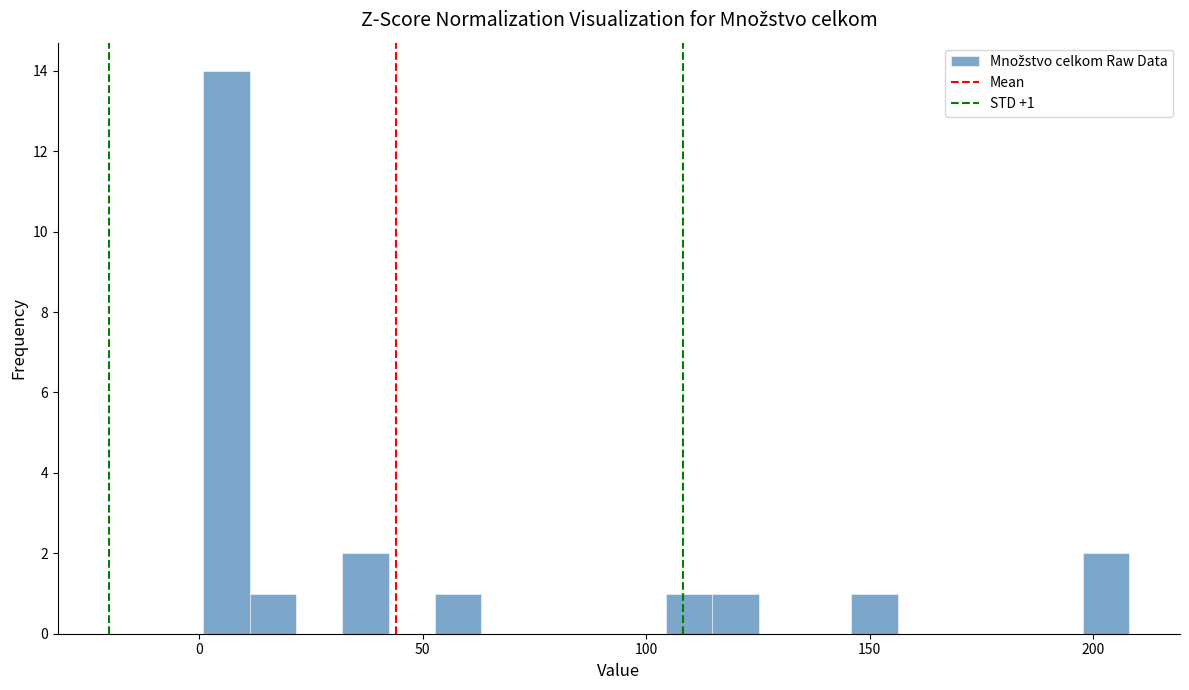

Around what value on the x-axis is the tallest bar? Give the approximate position of its centre, as read against the axis.

5